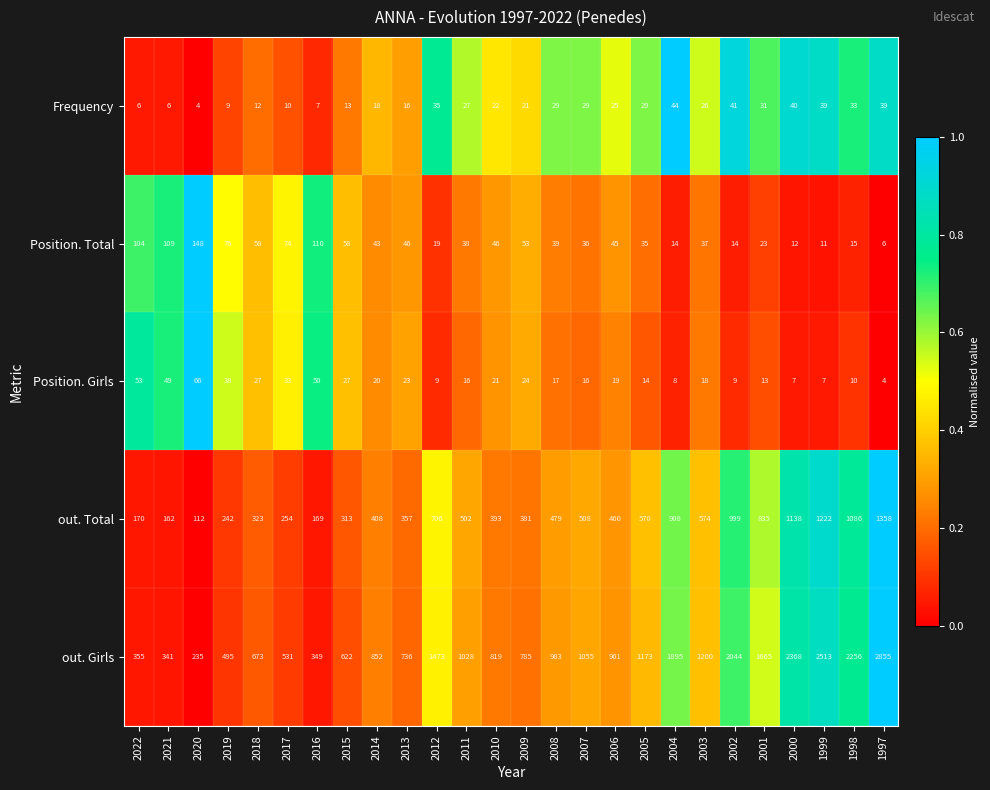

Which label corresponds to the largest value in the chart?

1997